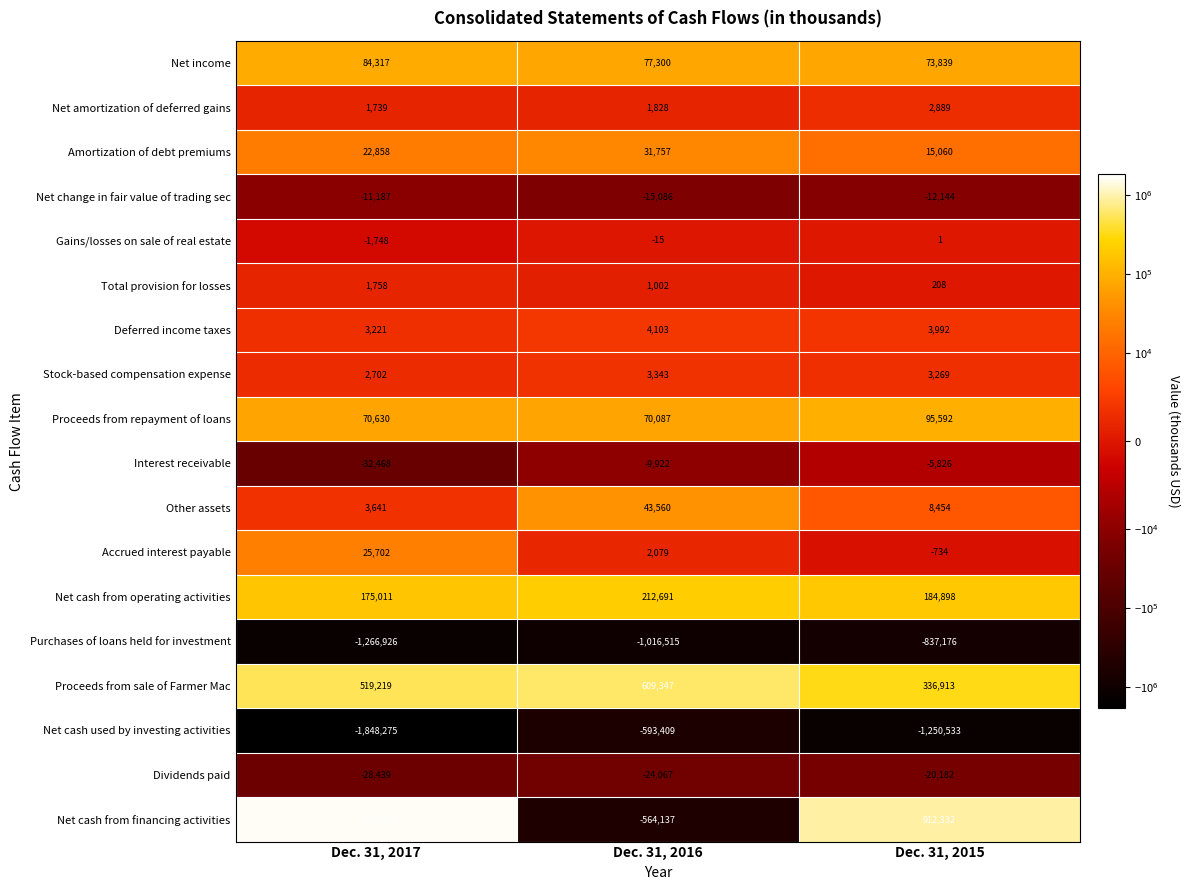

What is the smallest value displayed?

-1848275